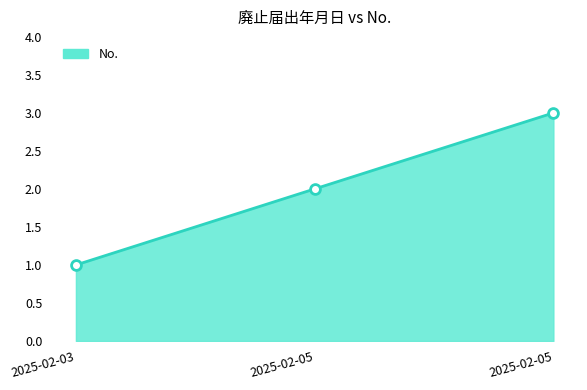

How many categories are shown in the chart?

3